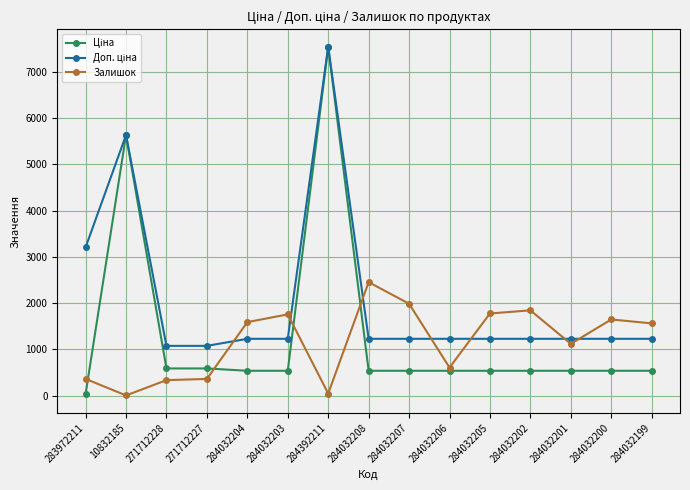

Count the number of data series in this chart.

3